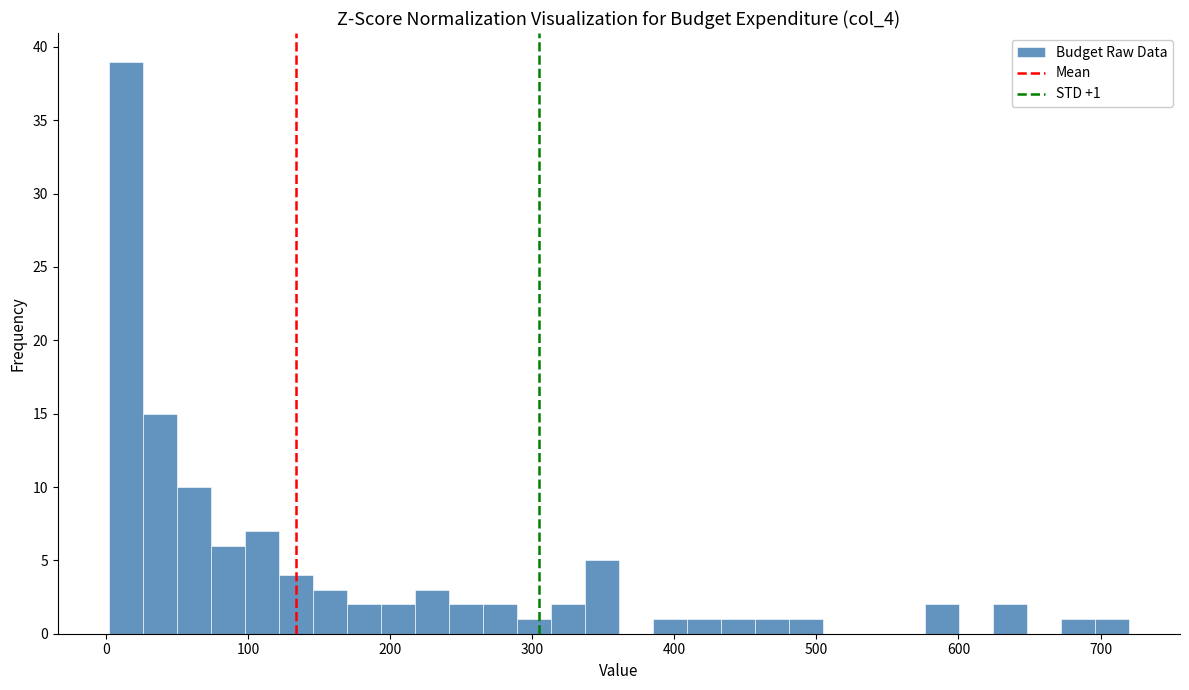

Read against the x-axis, roughly where is the centre of the tallest bar?

10